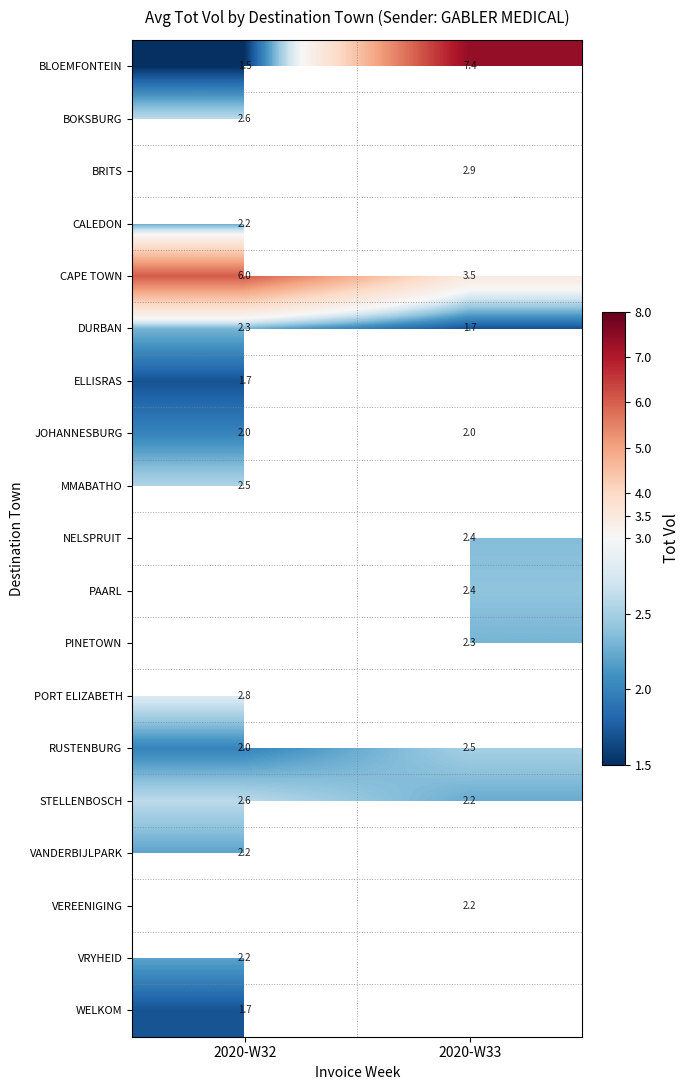

Is it true that NELSPRUIT equals 1.3 at 2020-W33?

False